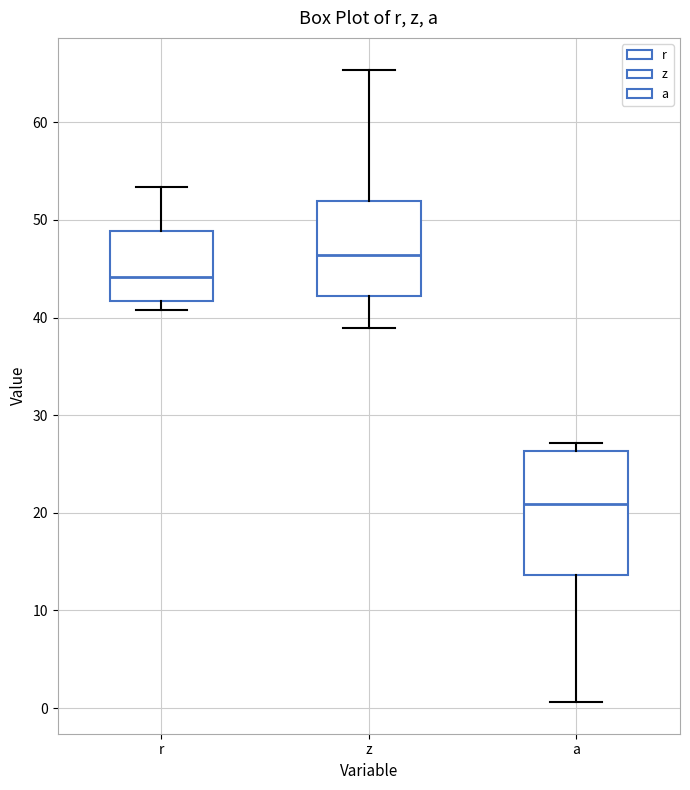

Which box is the tallest, from its lower edge to its upper edge?

a